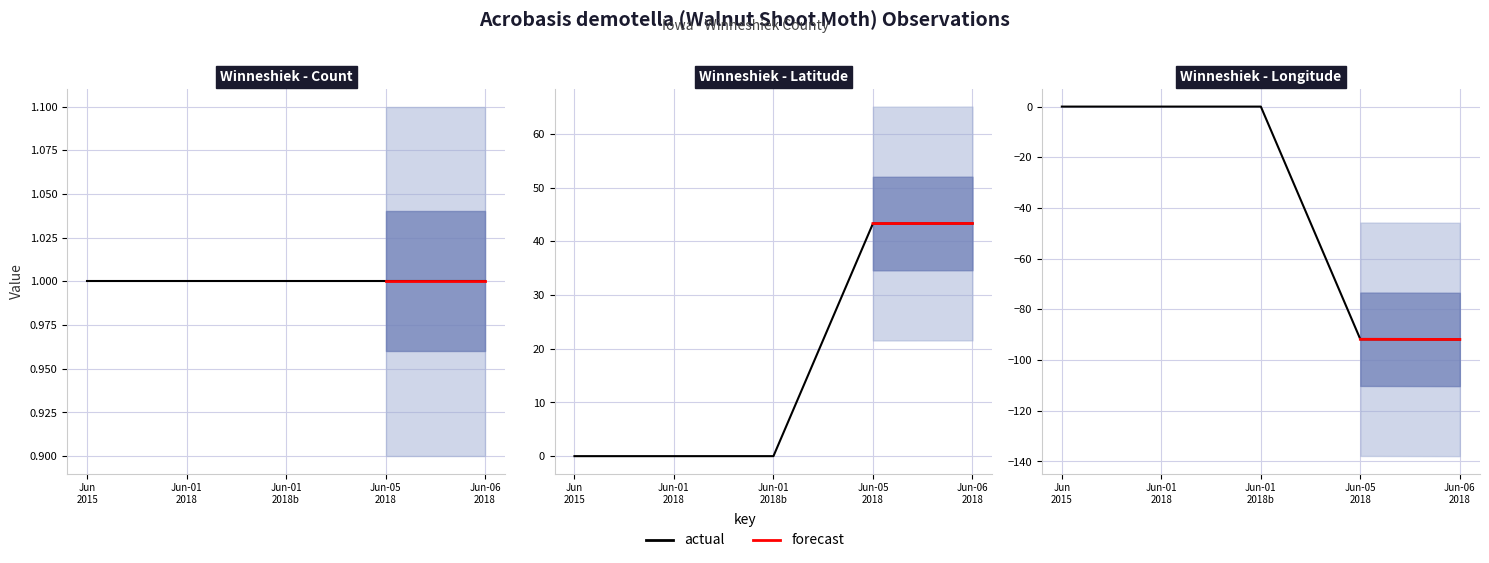

Is this an area chart (filled region under the line)?

No